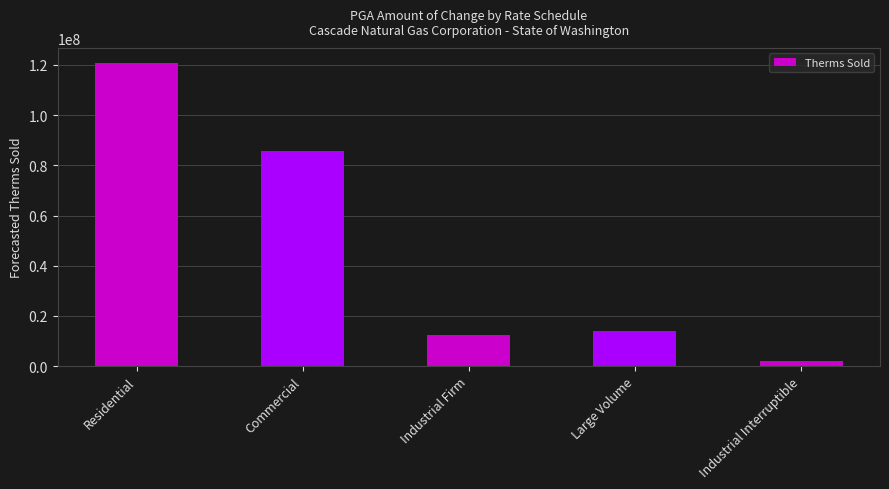

List the labels in order of value, largest first.

Residential, Commercial, Large Volume, Industrial Firm, Industrial Interruptible